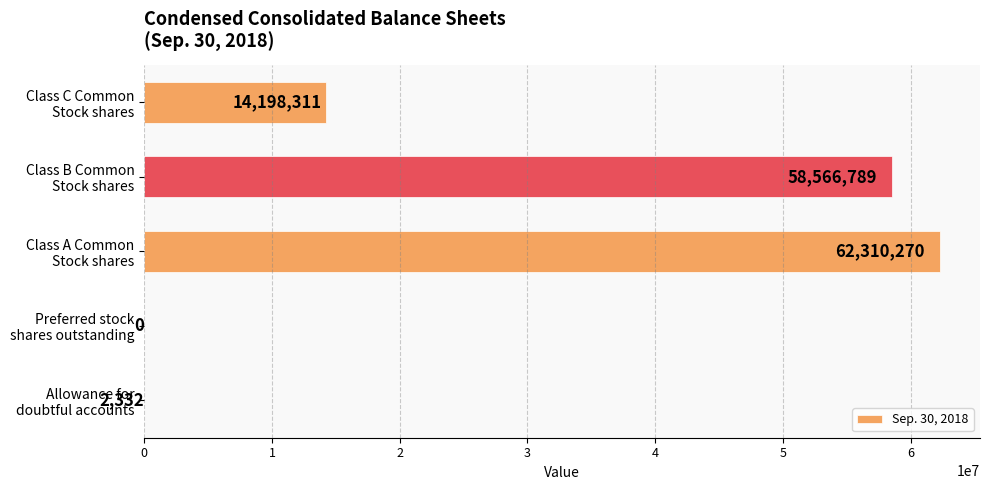

What is the greatest value displayed?

62310270